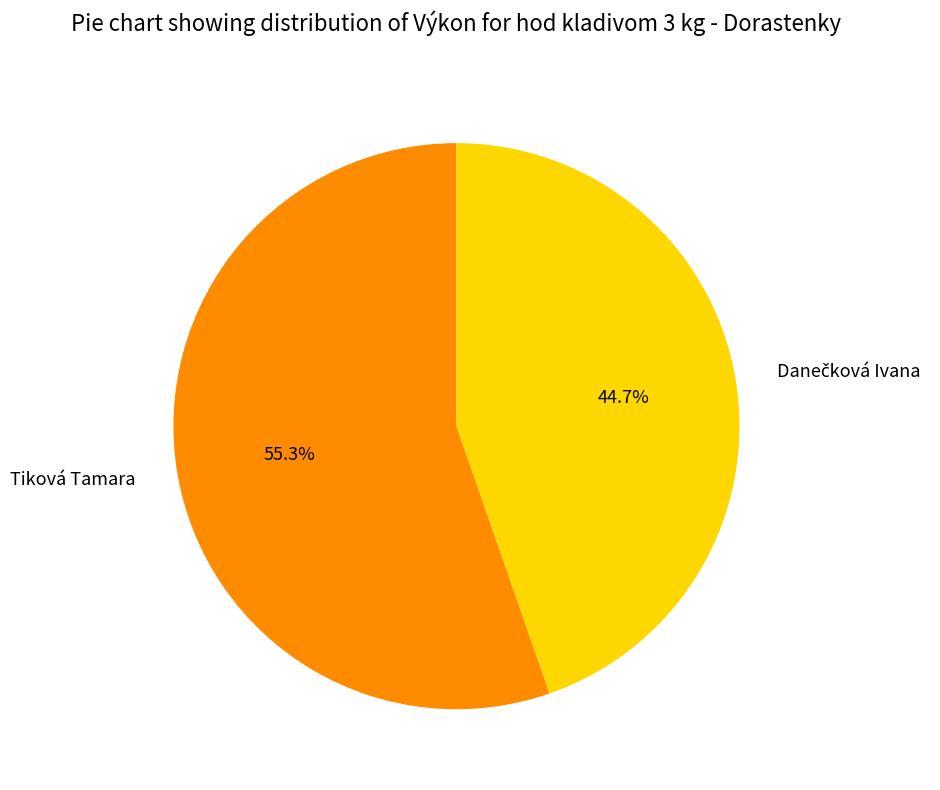

What percentage is NOT represented by Tiková Tamara?

44.7%